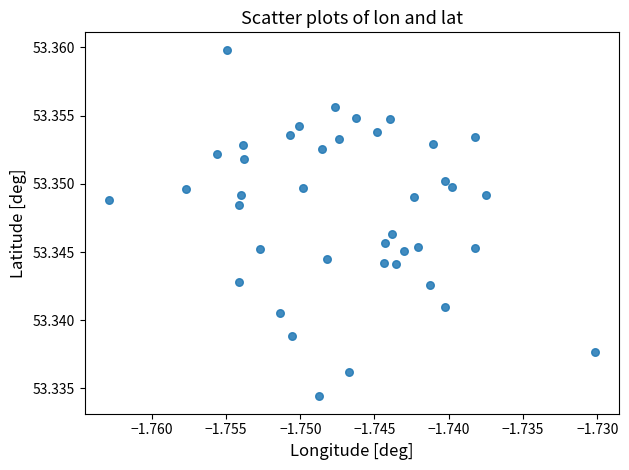

How many points are shown in the scatter plot?

40